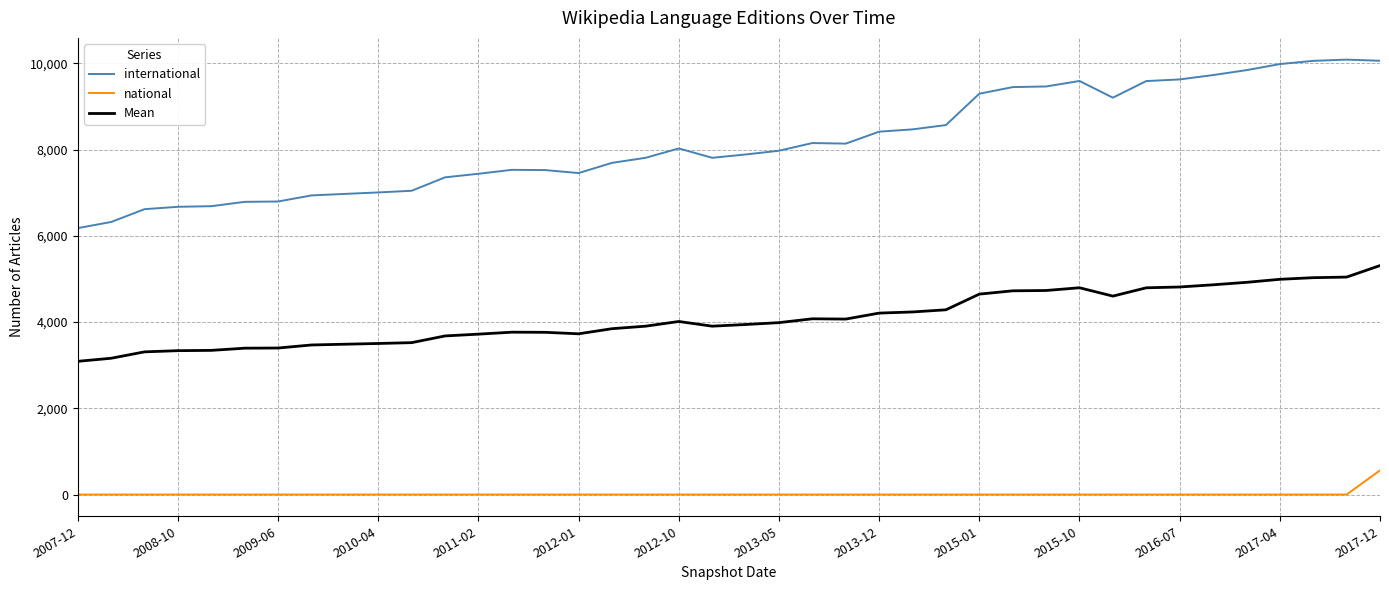

What is the highest value of the Mean series?

5309.5